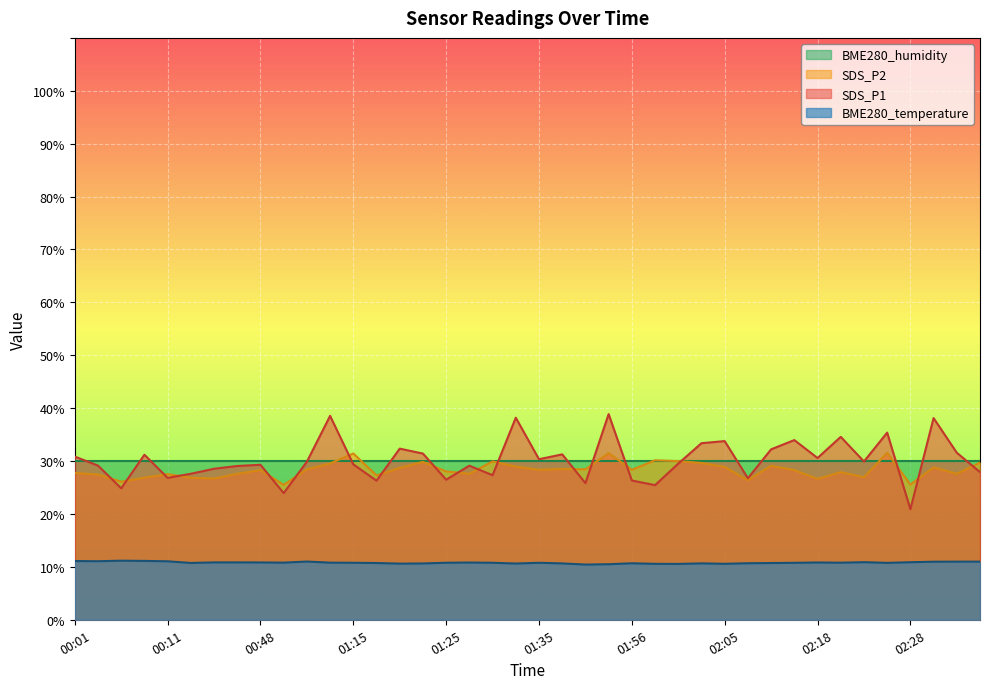

What is the label of the 4th point from the left?

00:08